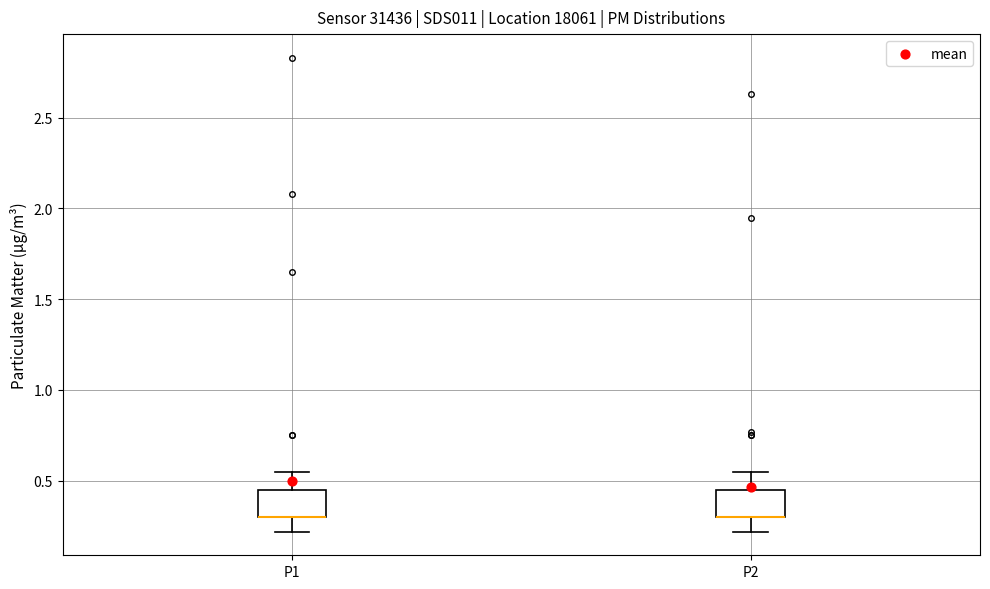

Reading left to right, read every box against the y-axis: the position of its median line, the range the box covers, and the ends of its whiskers. The values are not printed on the chart, so give them approximately, as read against the axis.

P1: median 0.30 (drawn on the box's lower edge), box 0.30 to 0.45, whiskers 0.20 to 0.55
P2: median 0.30 (drawn on the box's lower edge), box 0.30 to 0.45, whiskers 0.20 to 0.55